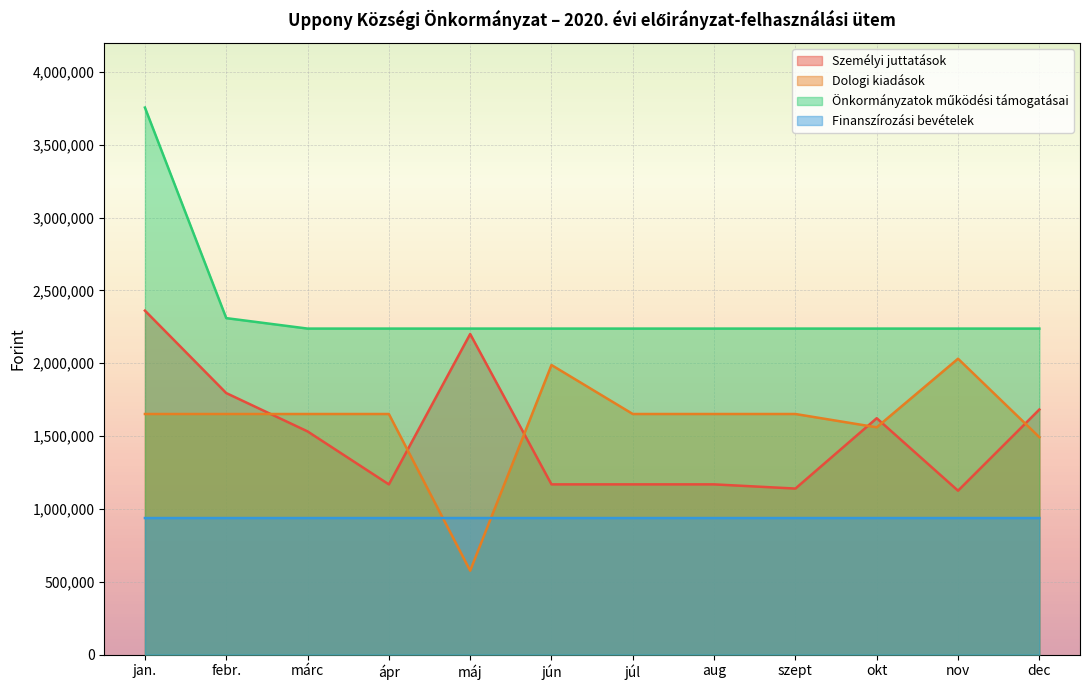

Rank the series by their maximum value, from lowest to highest.

Finanszírozási bevételek, Dologi kiadások, Személyi juttatások, Önkormányzatok működési támogatásai